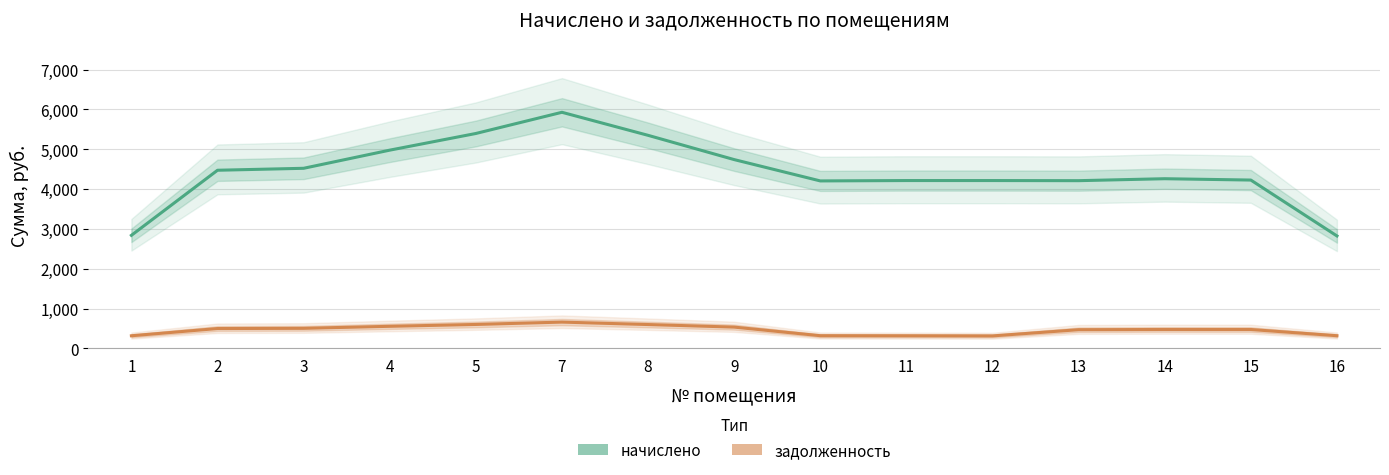

True or false: начислено and задолженность intersect in this chart.

False